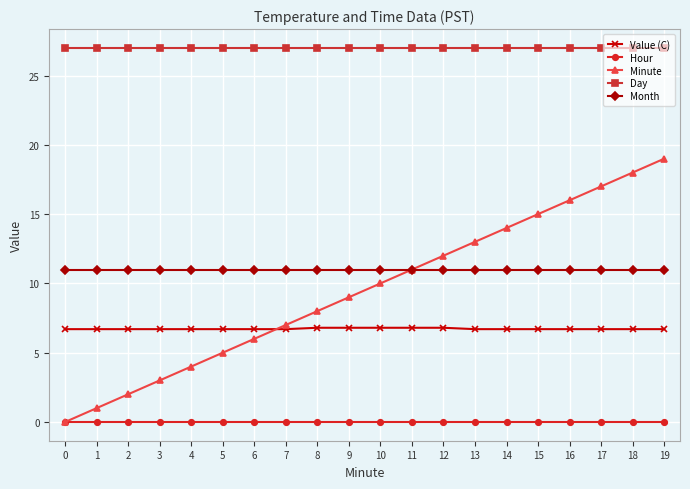

True or false: Month and Day cross at least once.

False